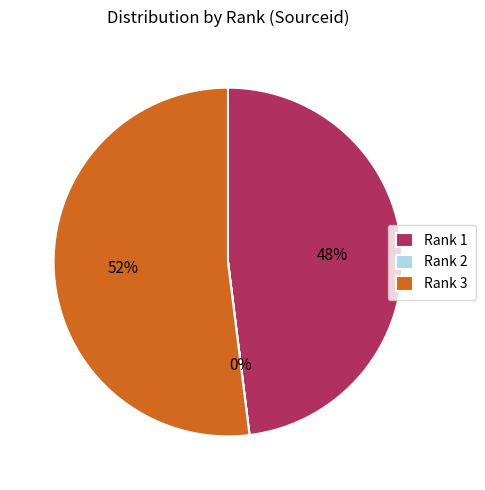

Which category accounts for the majority?

Rank 3